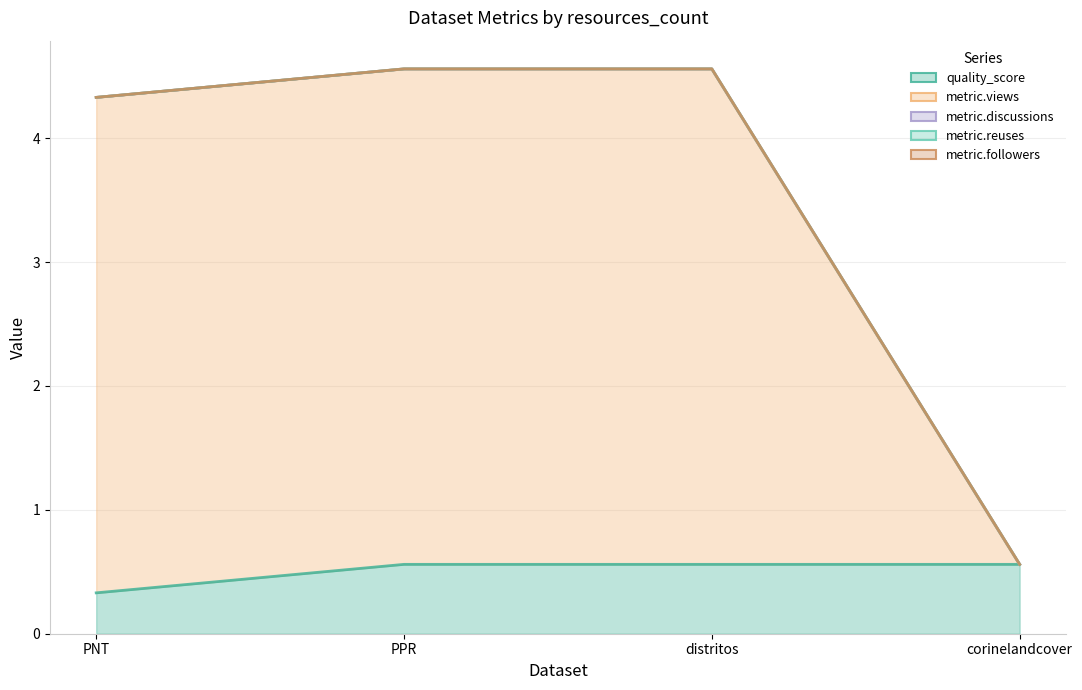

Which category has the highest value across all series?

PNT